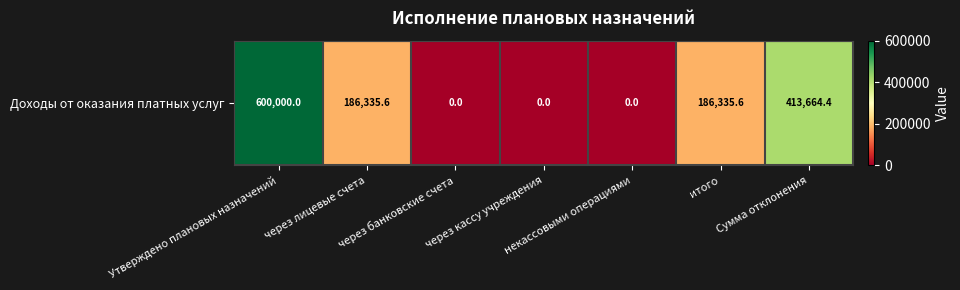

Between итого and через кассу учреждения, which is larger?

итого